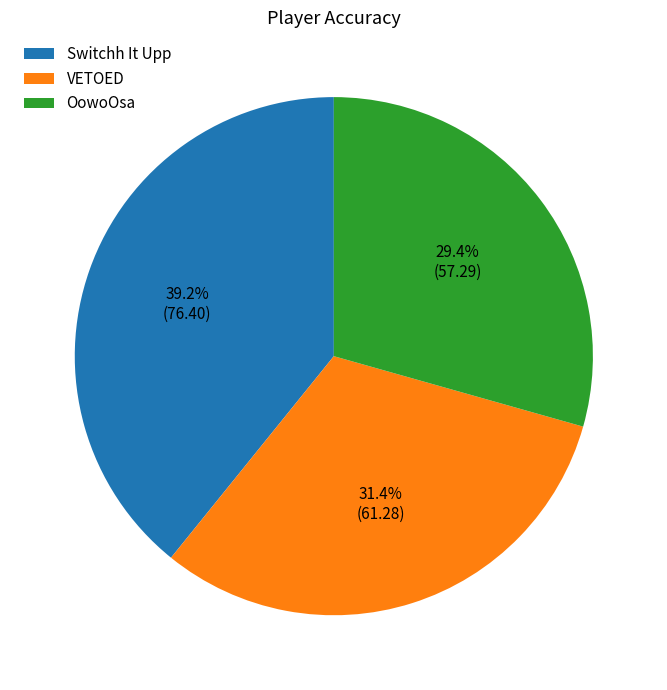

The OowoOsa slice represents 19% of the pie. True or false?

False